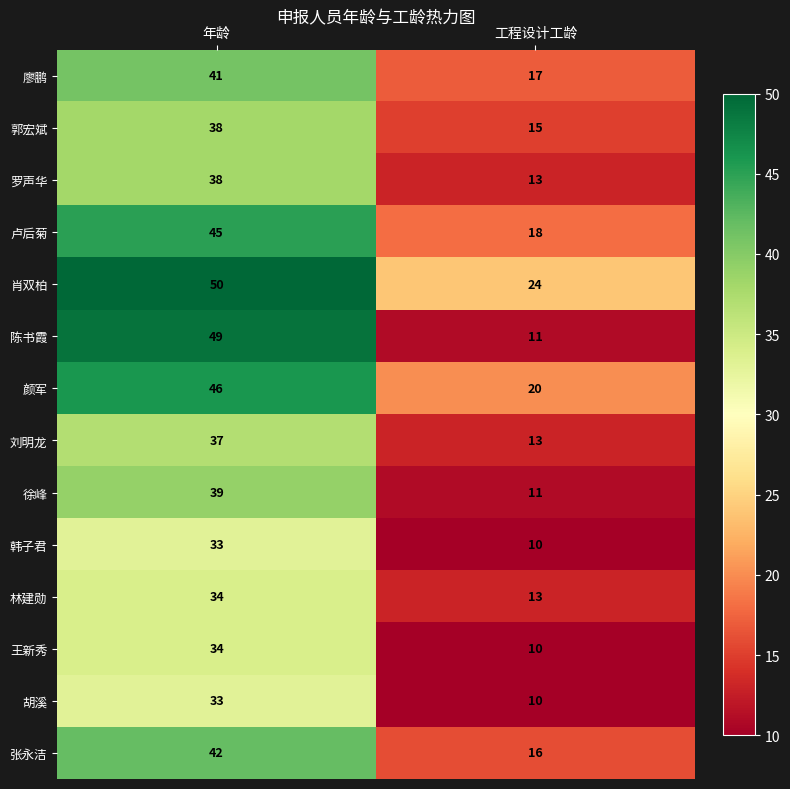

Which series has the largest total across all categories?

肖双柏